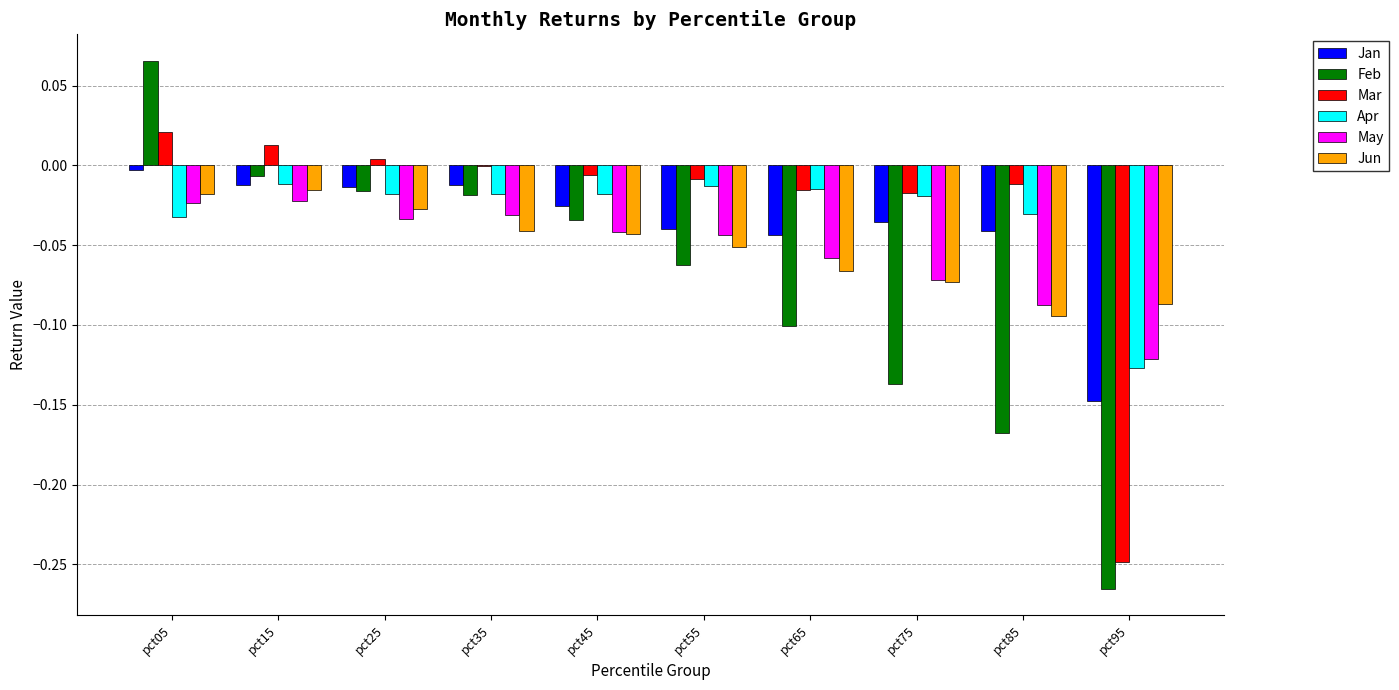

At which label does Jan reach its peak?

pct05